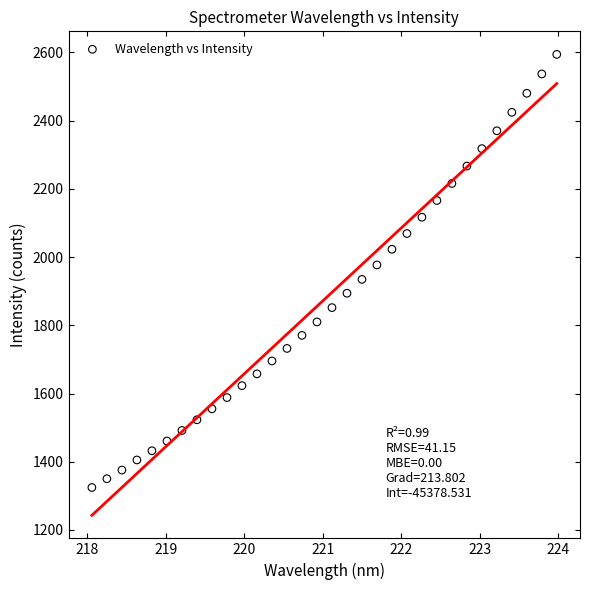

What is the range of Y values (max minus min)?

1269.9